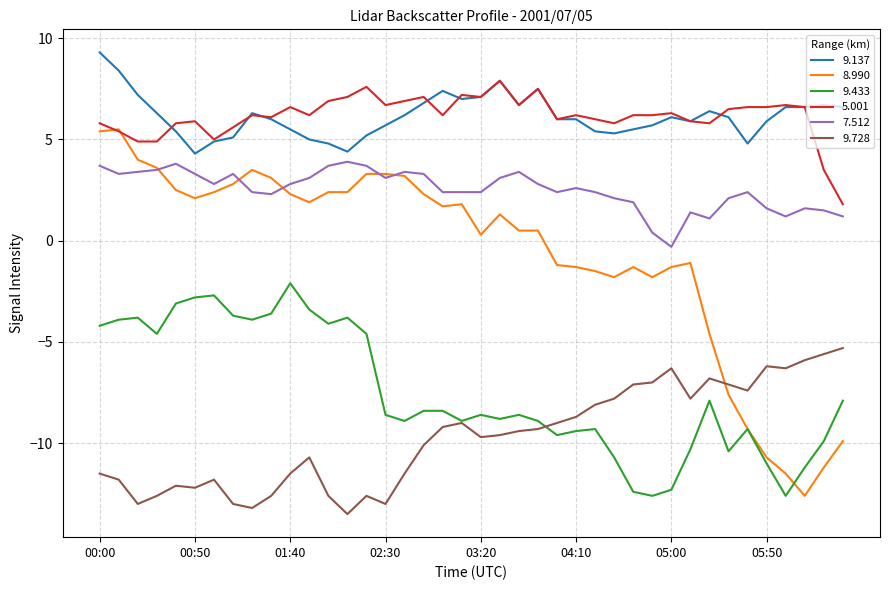

Which series has the largest range (max minus min)?

8.990